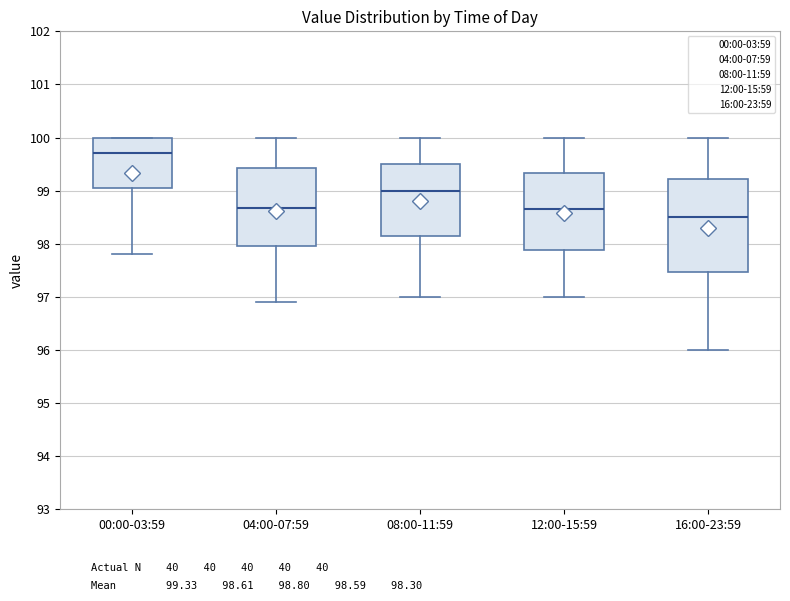

Reading left to right, transcribe this box plot: for each box, give where its median line is, the range the box spans, and where its two whiskers end, as read against the y-axis. The values are not printed on the chart, so give them approximately, as read against the axis.

00:00-03:59: median 99.7, box 99.1 to 100.0, whiskers 97.8 to 100.0
04:00-07:59: median 98.7, box 98.0 to 99.4, whiskers 96.9 to 100.0
08:00-11:59: median 99.0, box 98.2 to 99.5, whiskers 97.0 to 100.0
12:00-15:59: median 98.7, box 97.9 to 99.3, whiskers 97.0 to 100.0
16:00-23:59: median 98.5, box 97.5 to 99.2, whiskers 96.0 to 100.0